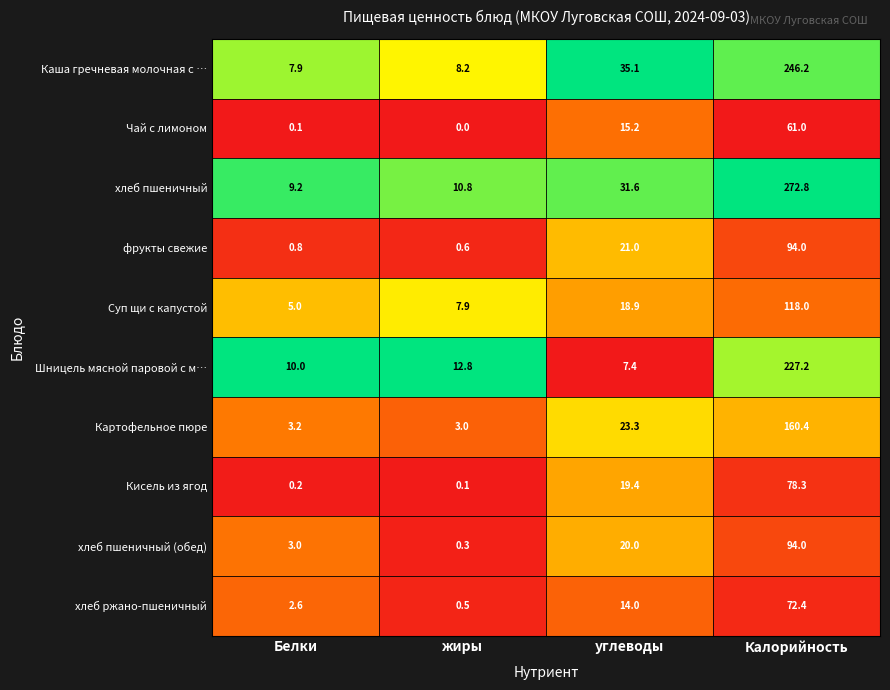

Which series has the largest total across all categories?

хлеб пшеничный